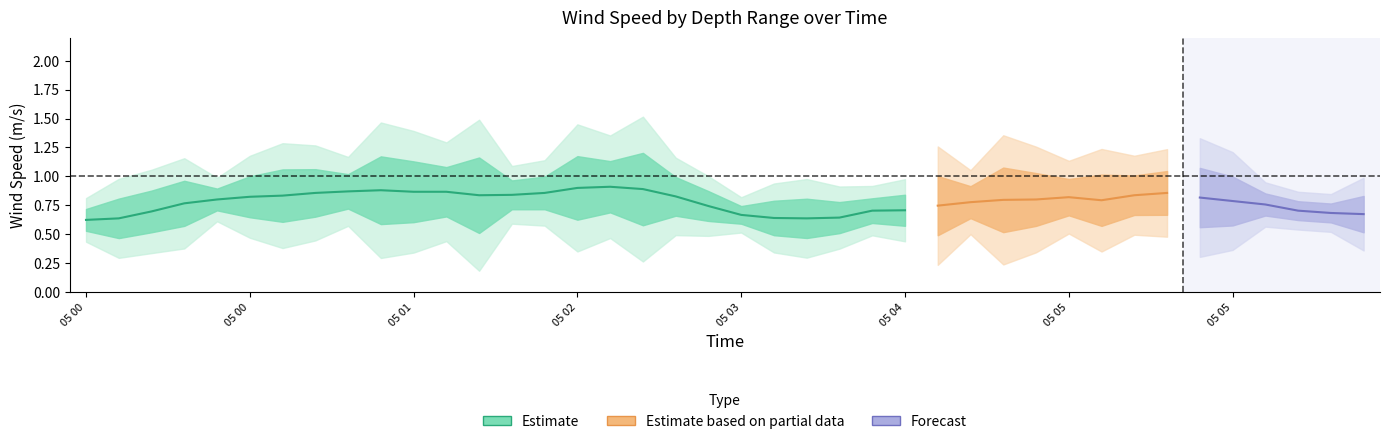

What is the minimum value shown in the chart?

0.4